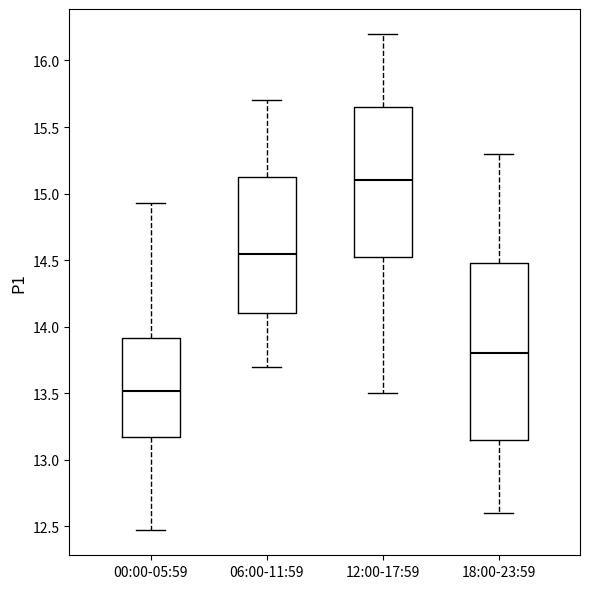

Comparing the boxes themselves (not the whiskers), which one is the tallest?

18:00-23:59